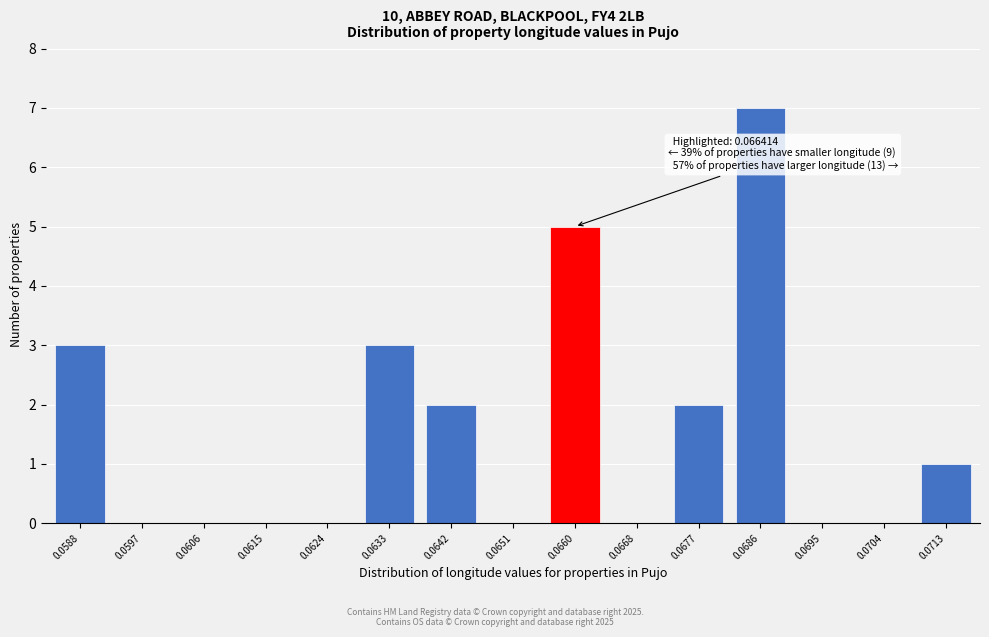

Reading left to right, what are all the values shown in this chart?

0.0588=3	0.0597=0	0.0606=0	0.0615=0	0.0624=0	0.0633=3	0.0642=2	0.0651=0	0.0660=5	0.0668=0	0.0677=2	0.0686=7	0.0695=0	0.0704=0	0.0713=1